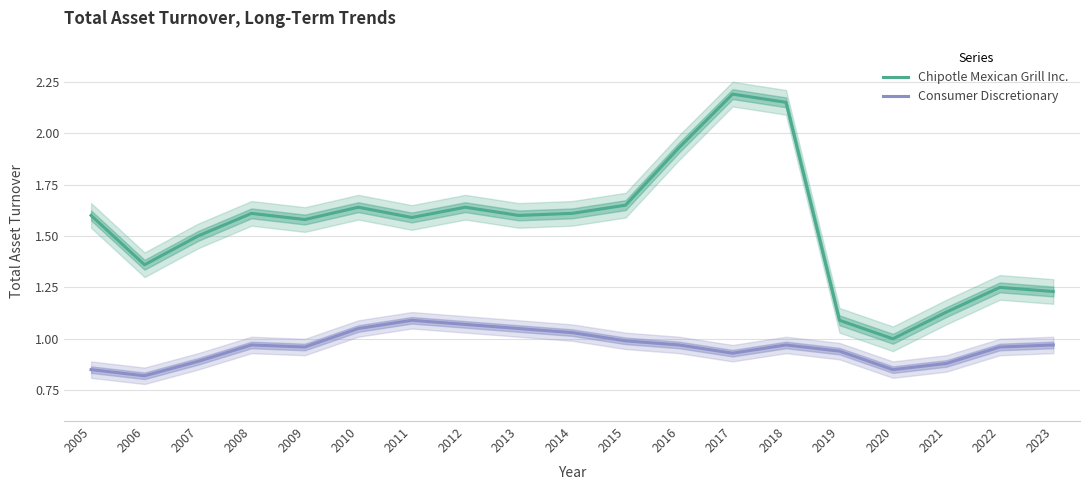

True or false: Consumer Discretionary and Chipotle Mexican Grill Inc. cross at least once.

False